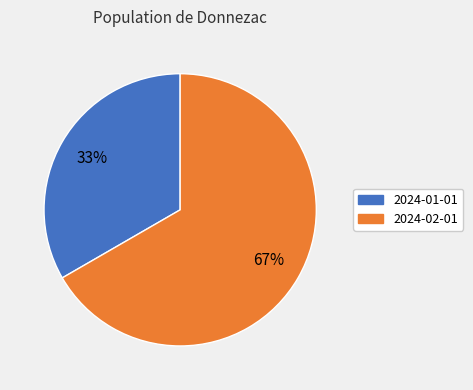

Do 2024-02-01 and 2024-01-01 together represent more than half of the pie?

Yes